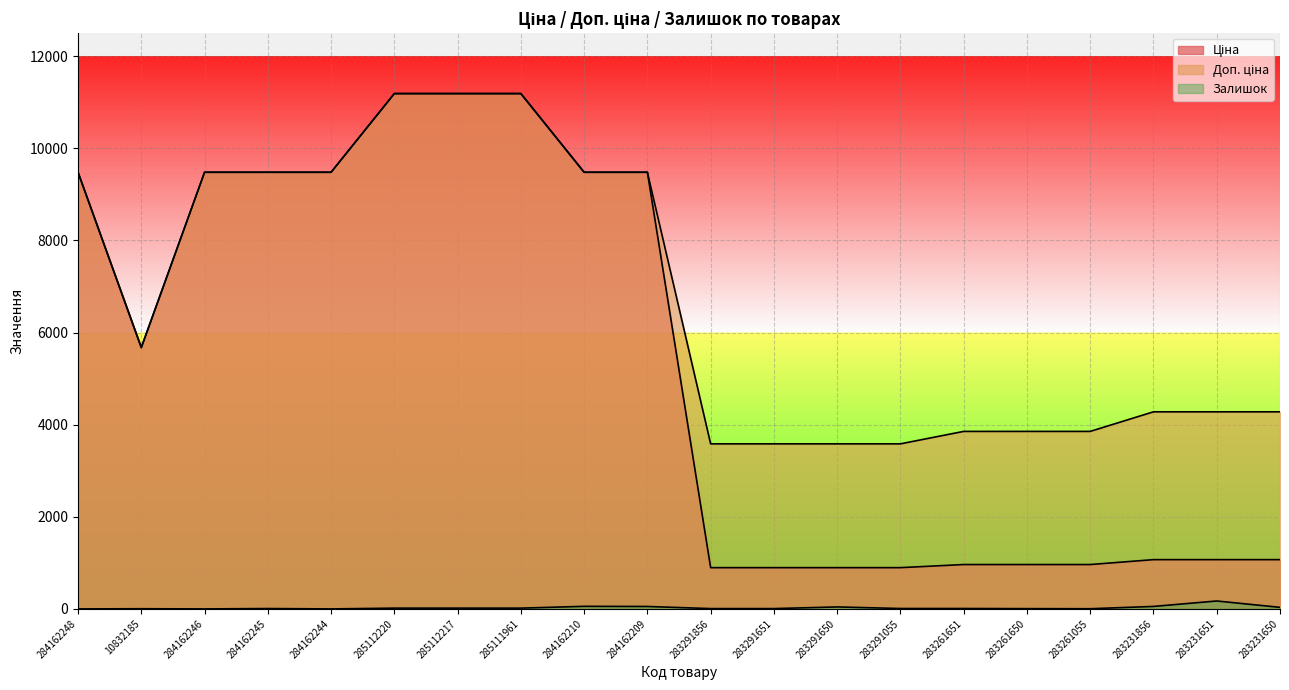

List the series in order of their overall mean, lowest first.

Залишок, Ціна, Доп. ціна